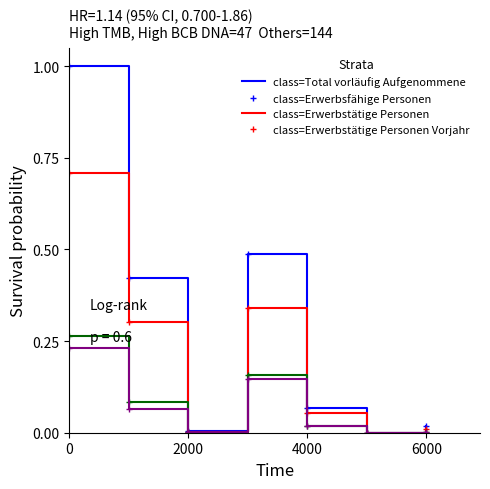

What is the greatest value displayed?

1.0